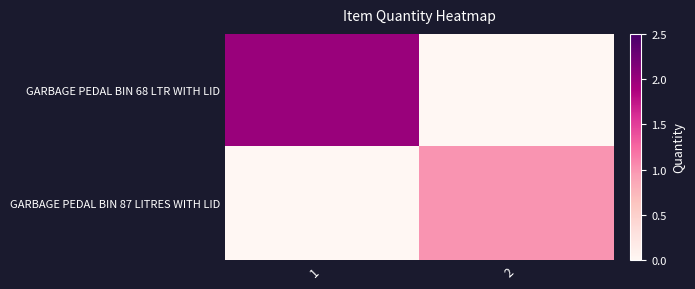

Which series has the widest spread of values?

GARBAGE PEDAL BIN 68 LTR WITH LID